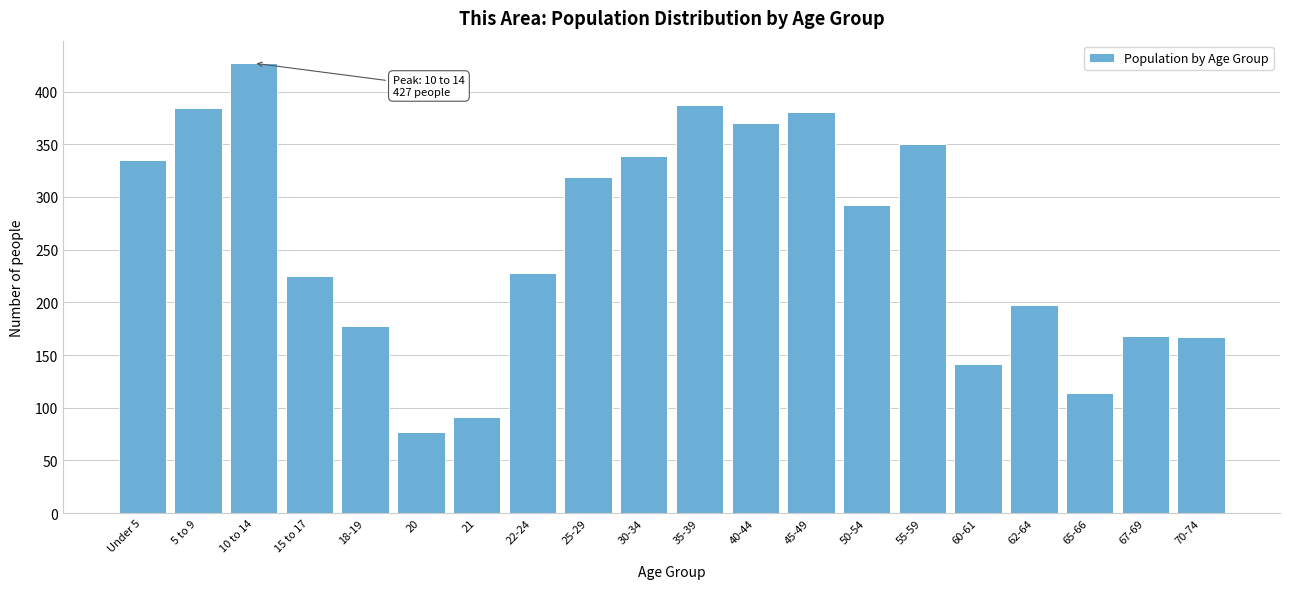

What is the greatest value displayed?

427